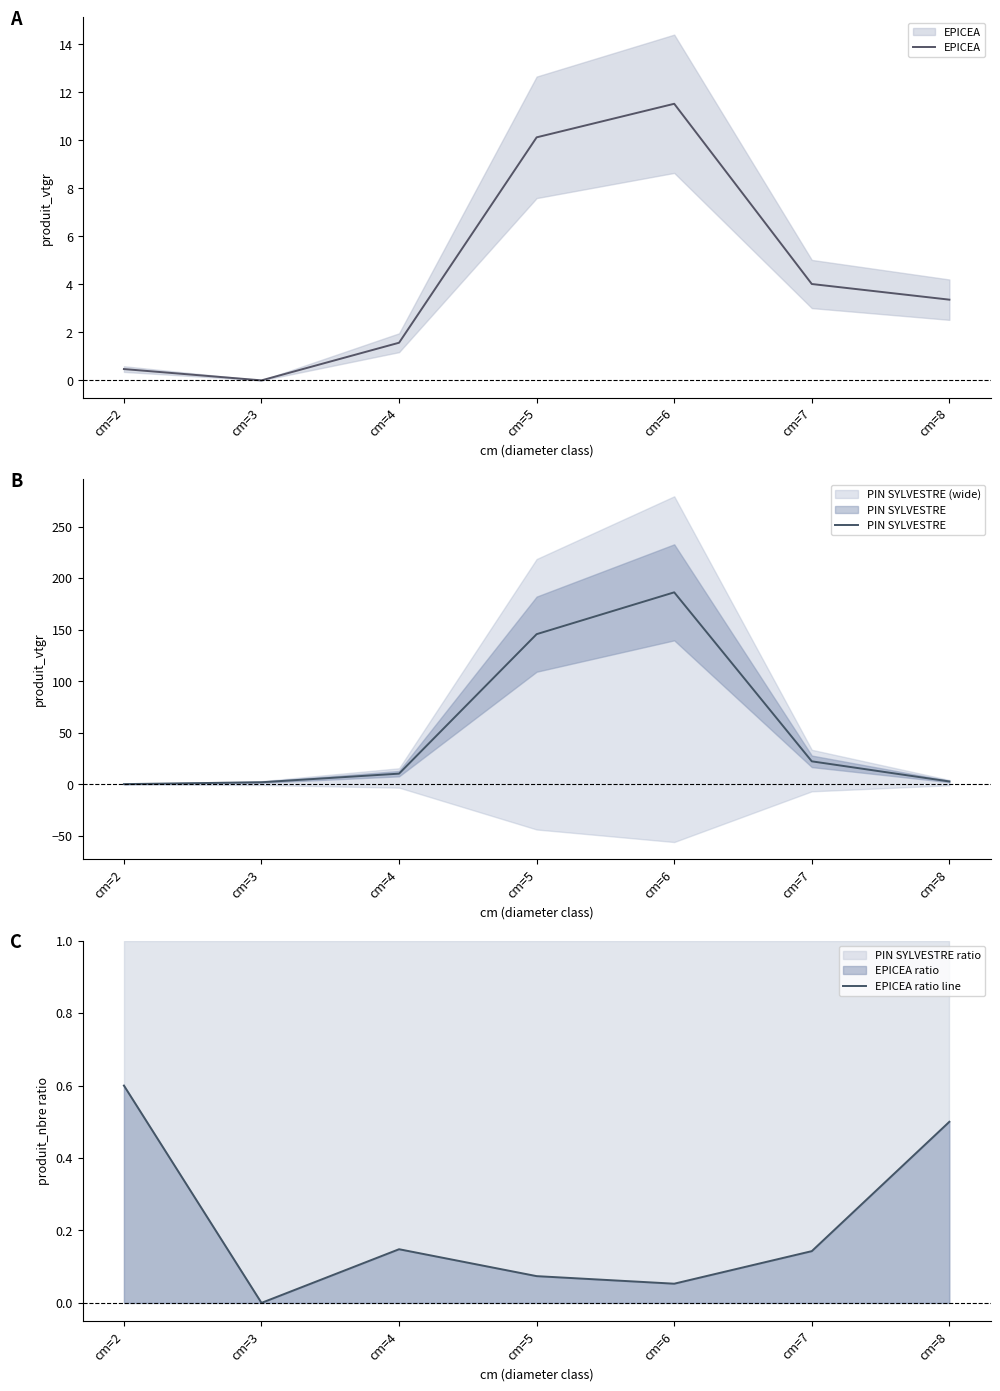

Rank the series by their maximum value, from lowest to highest.

EPICEA ratio line, EPICEA, PIN SYLVESTRE